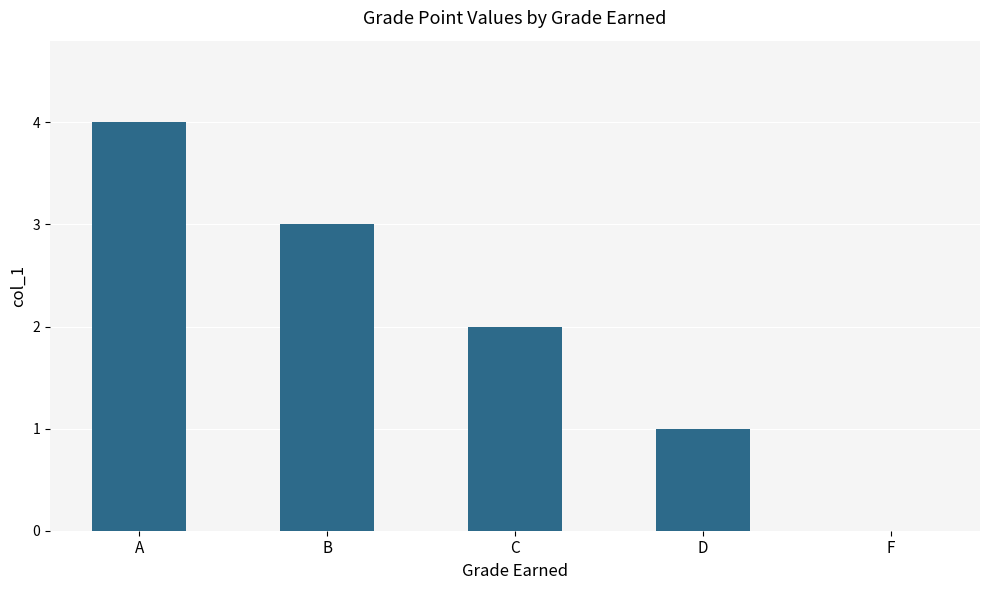

How many data points does each series have?

5